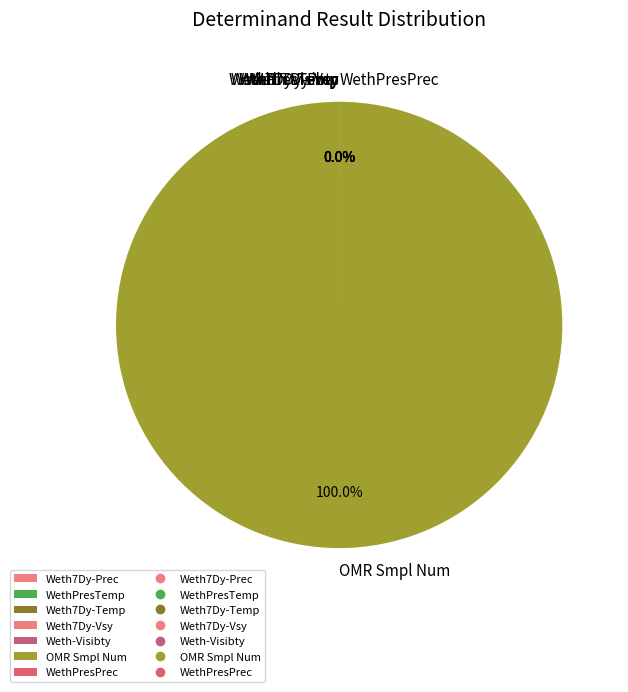

The OMR Smpl Num slice represents 100% of the pie. True or false?

True